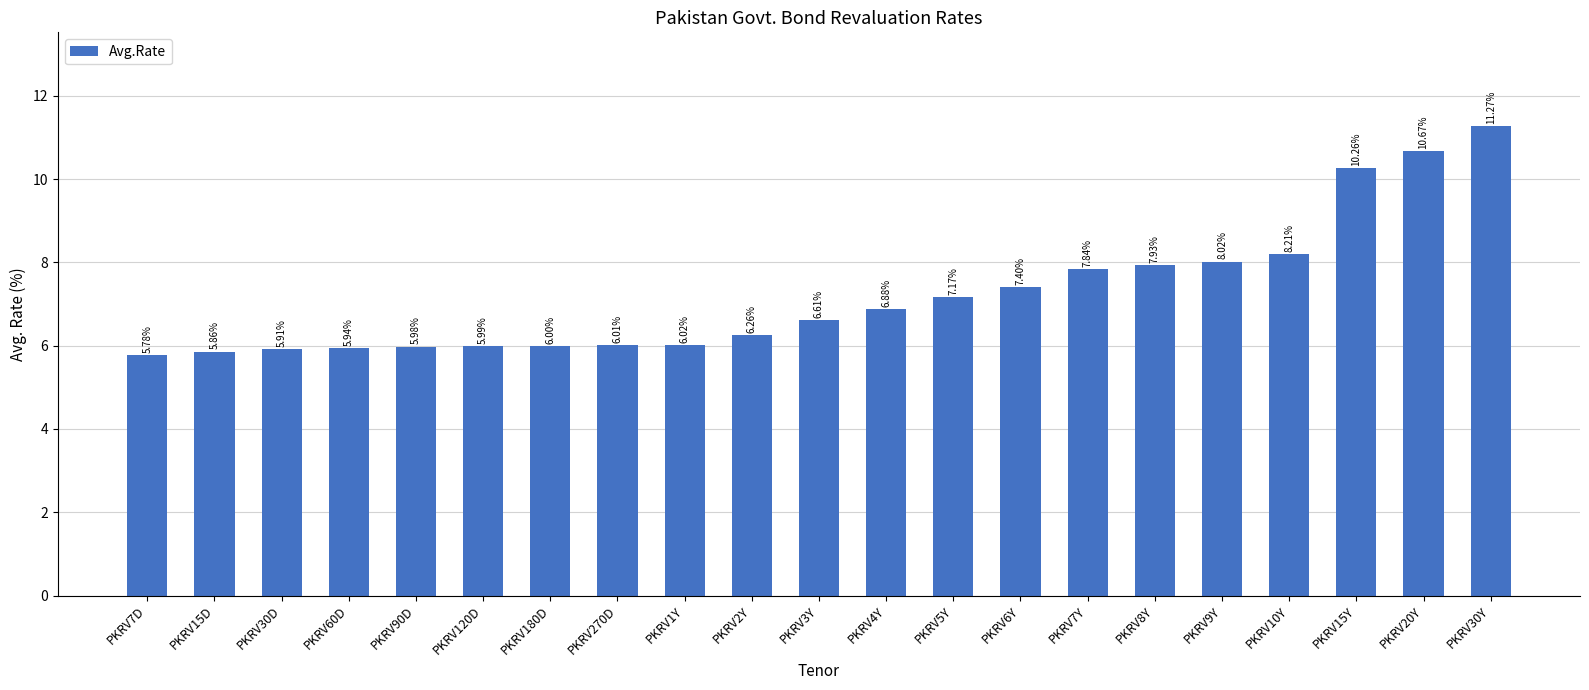

True or false: the data shows 10.7 at PKRV20Y.

True